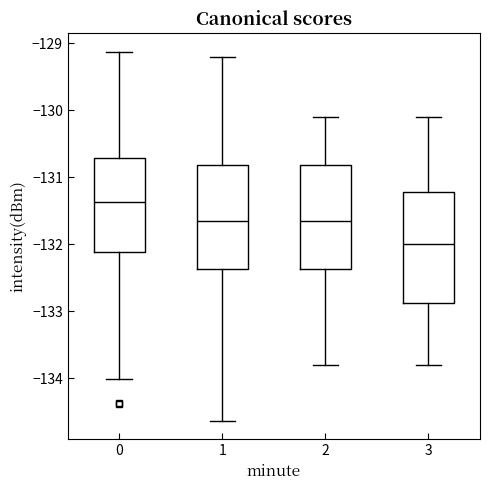

Comparing the boxes themselves (not the whiskers), which one is the tallest?

3